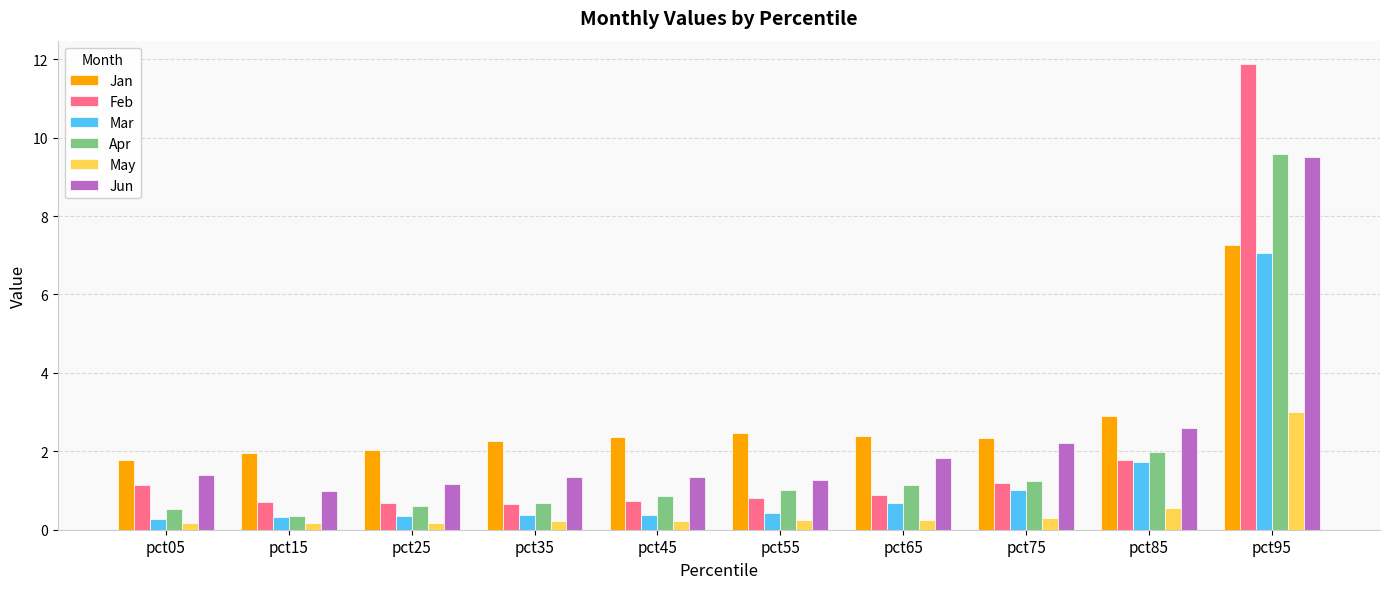

How many distinct data groups are displayed?

6